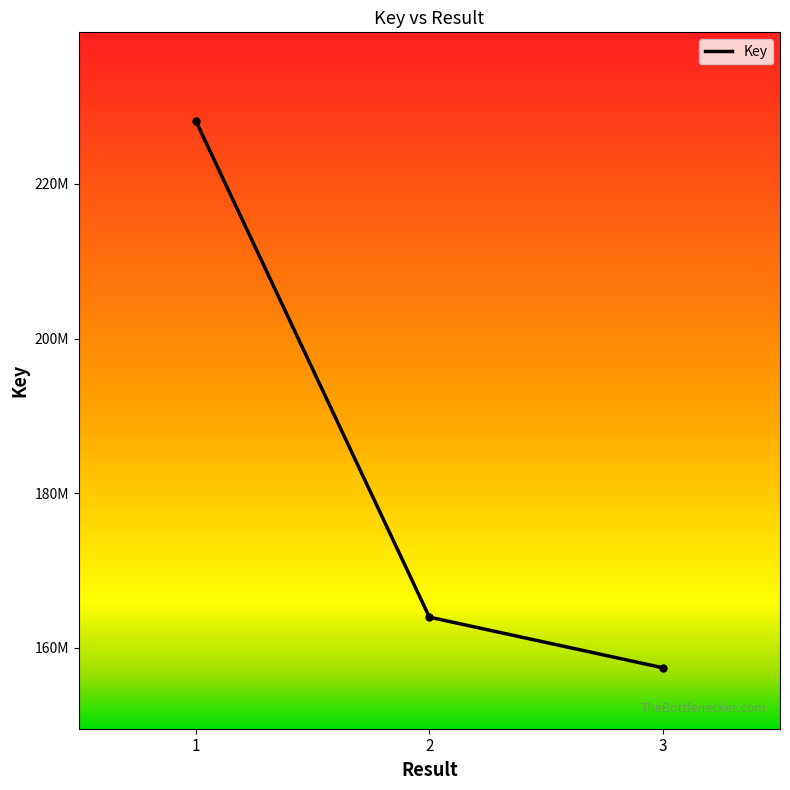

What is the difference between the maximum and minimum values?

70770601